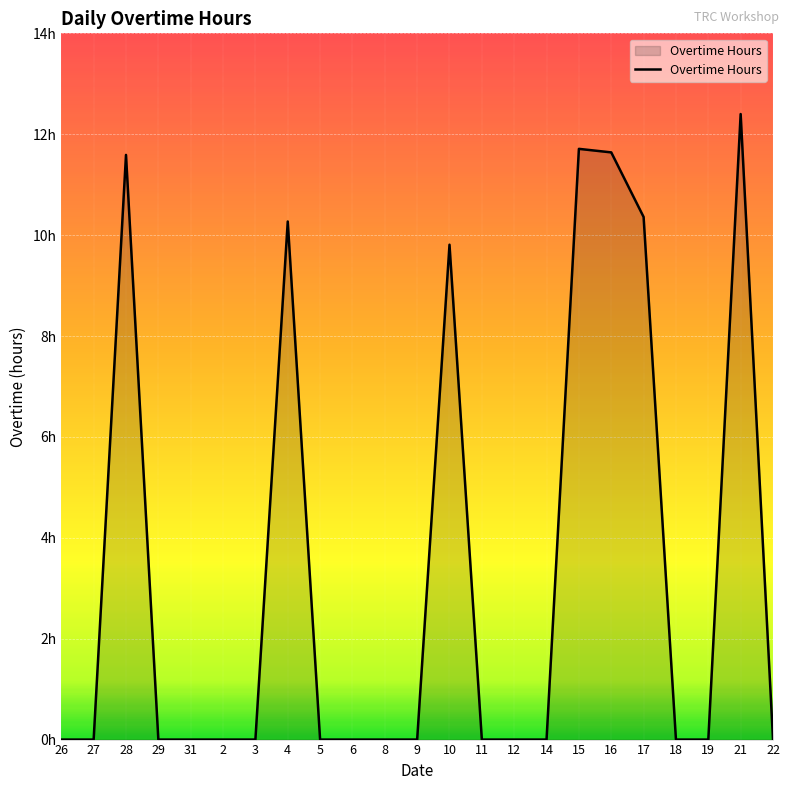

What position from the left is 2?

6